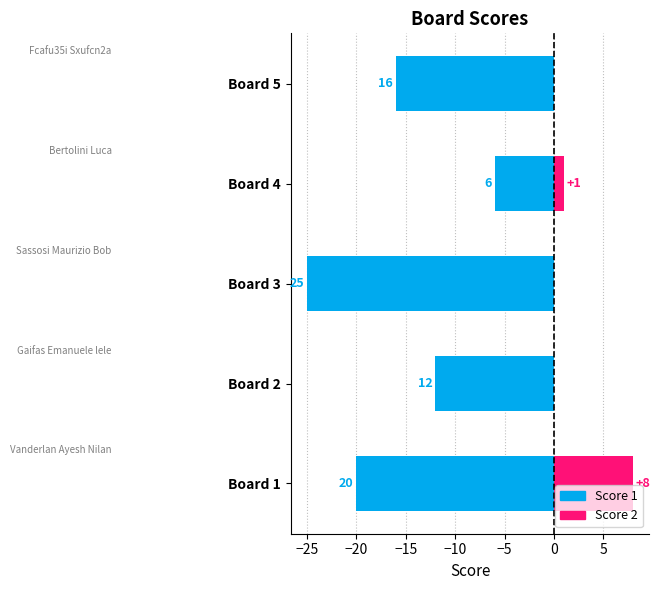

Which series has the largest total across all categories?

Score 2